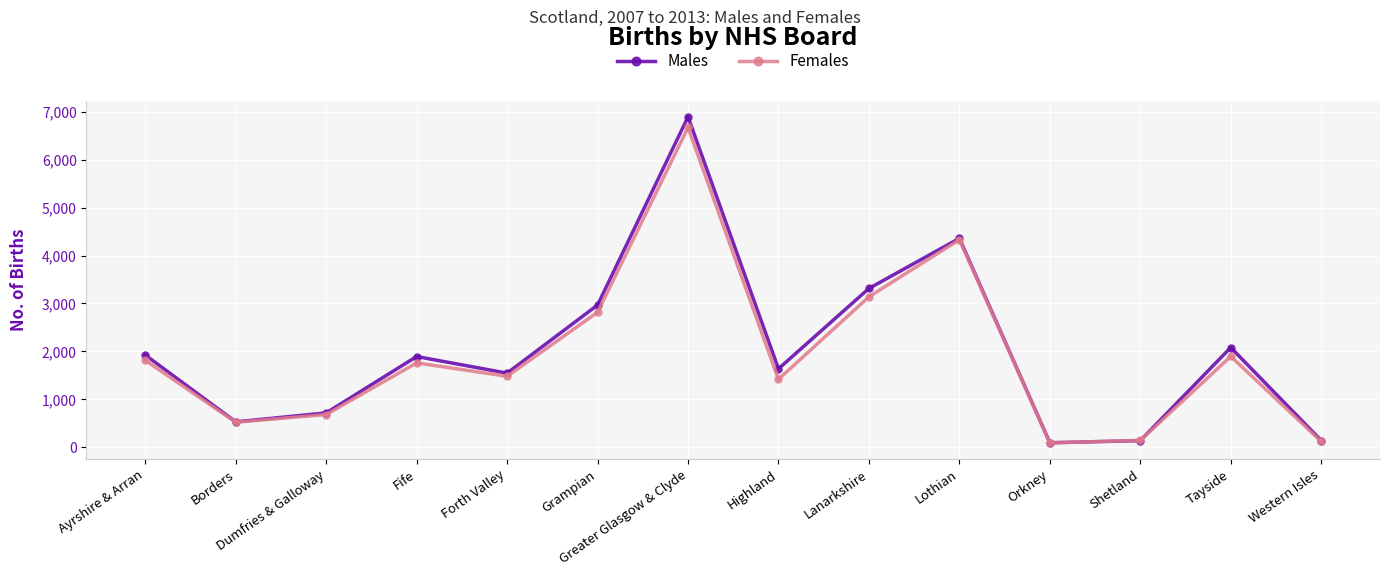

At which category does Females reach its first local valley?

Borders